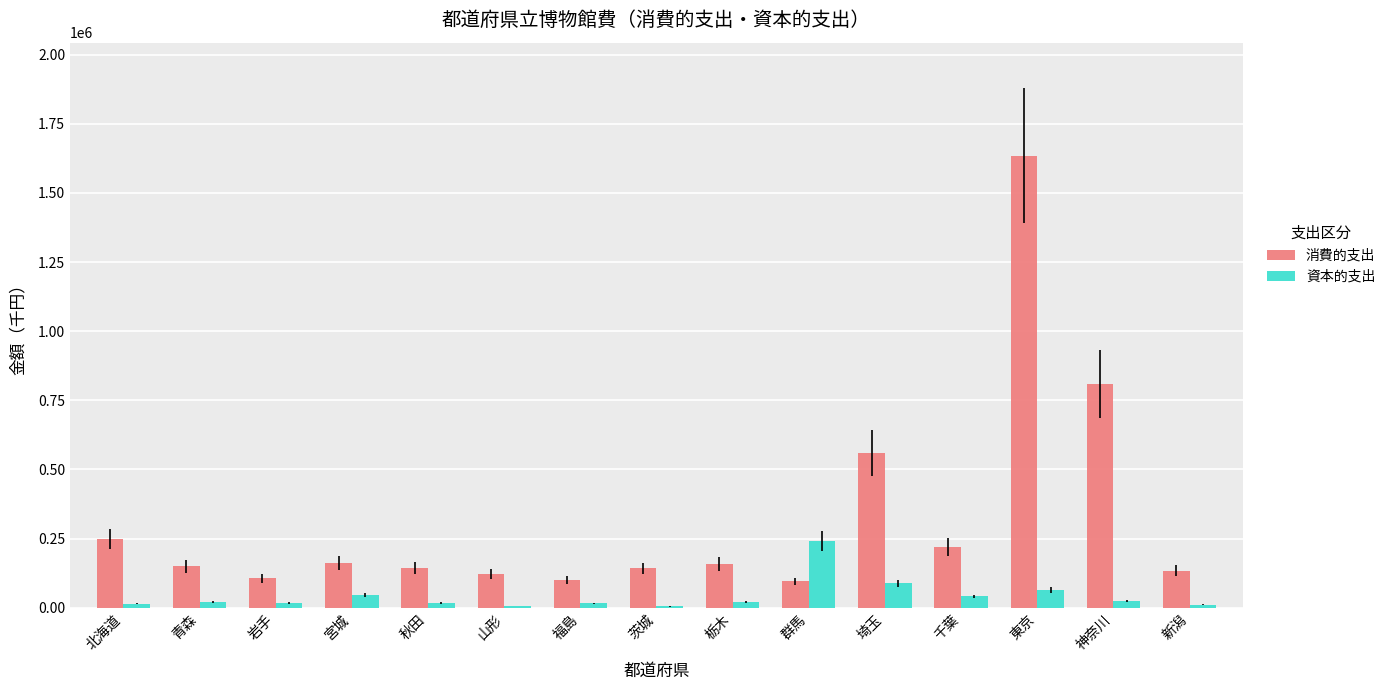

What is the sum of all 資本的支出 values?

632538